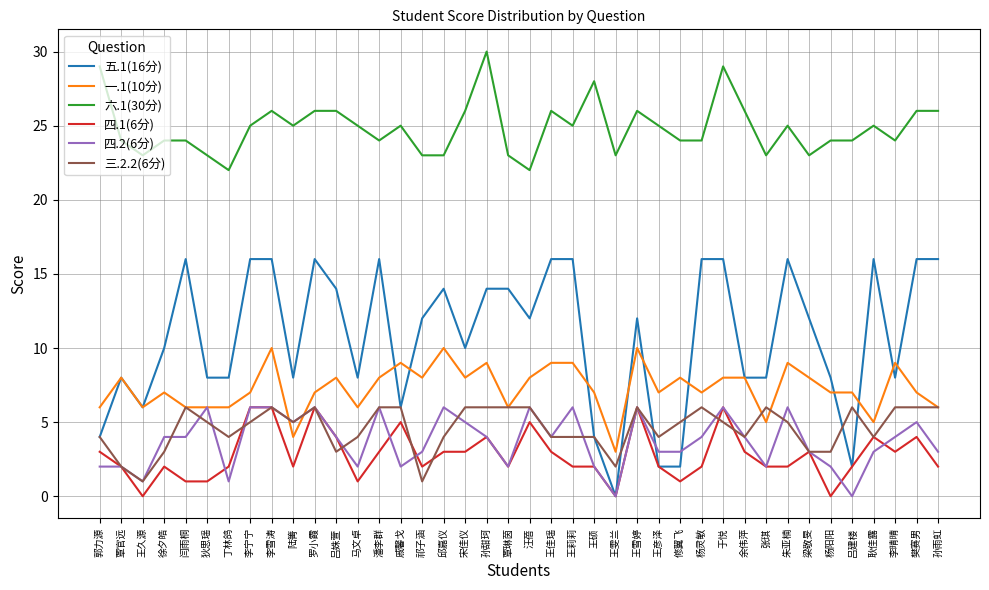

What is the spread (max minus min) of values at 余伟萍?

23